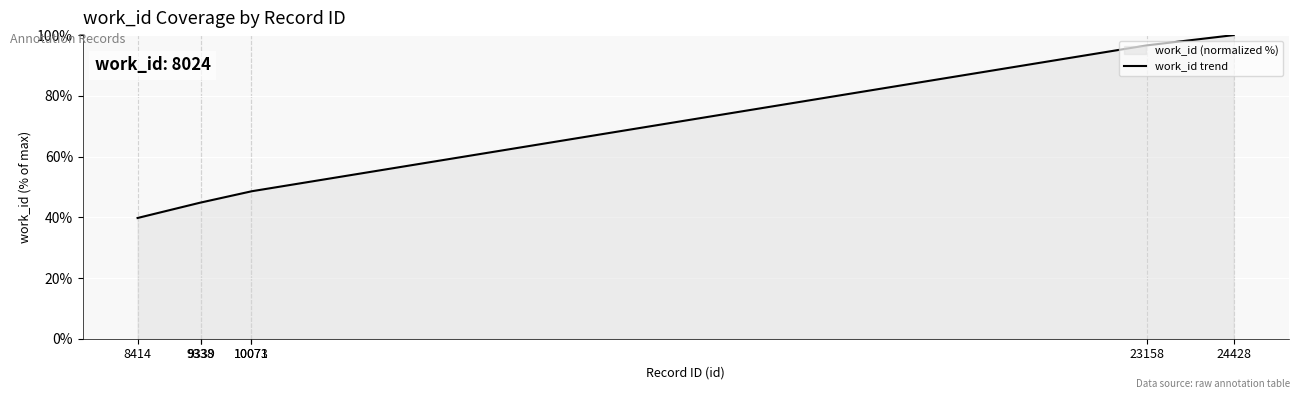

Reading right to left, what are all the values shown in this chart?

100.0	96.6	48.5	48.5	44.9	44.9	39.8